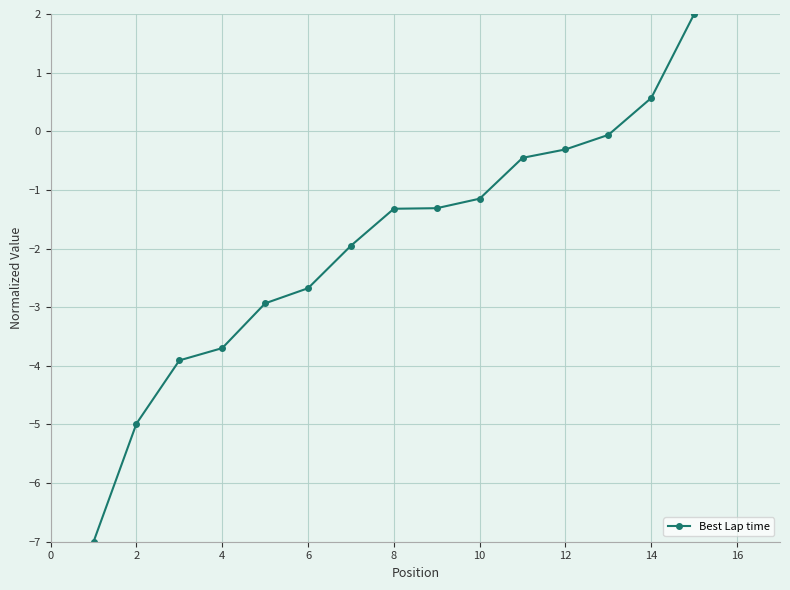

What is the maximum value shown in the chart?

2.0